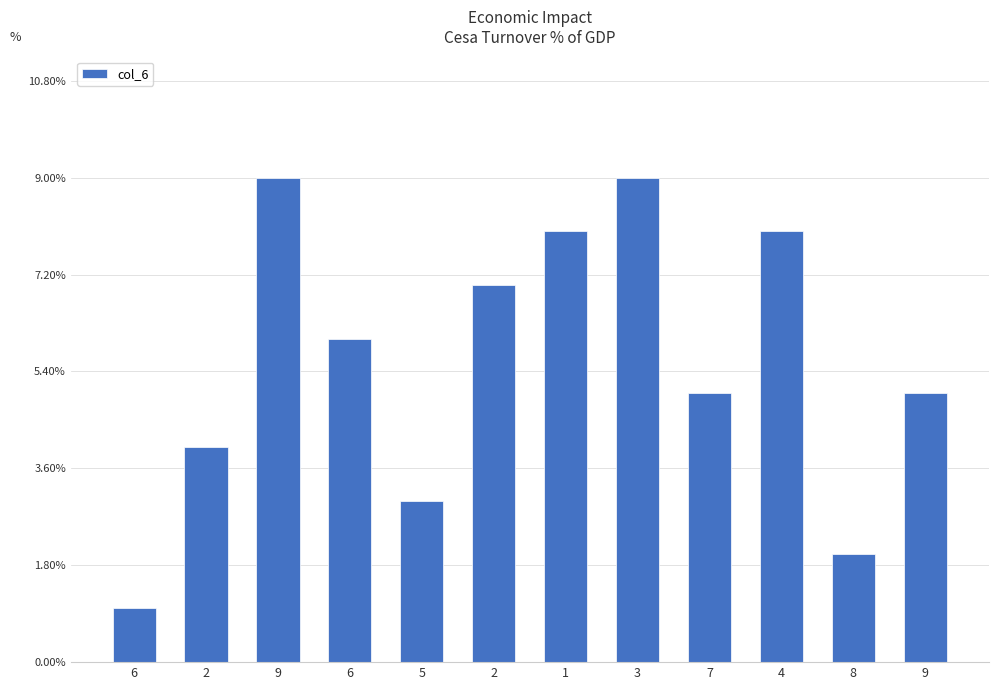

What is the maximum value shown in the chart?

9